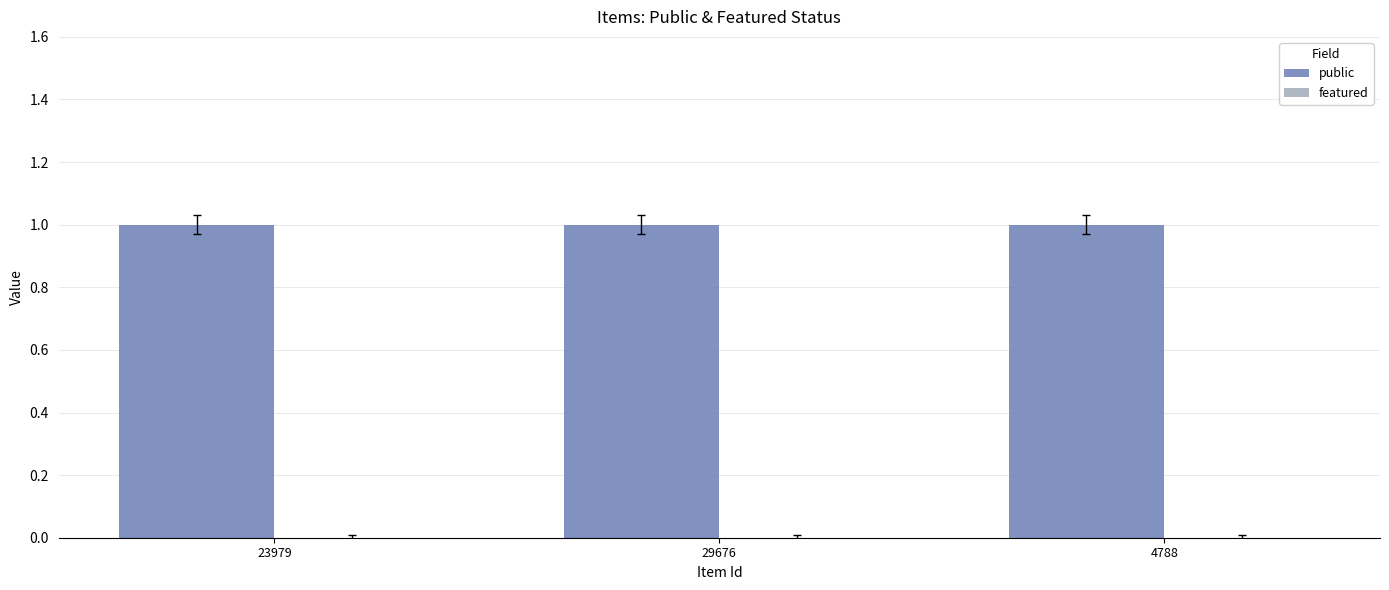

What is the total value across all series at 4788?

1